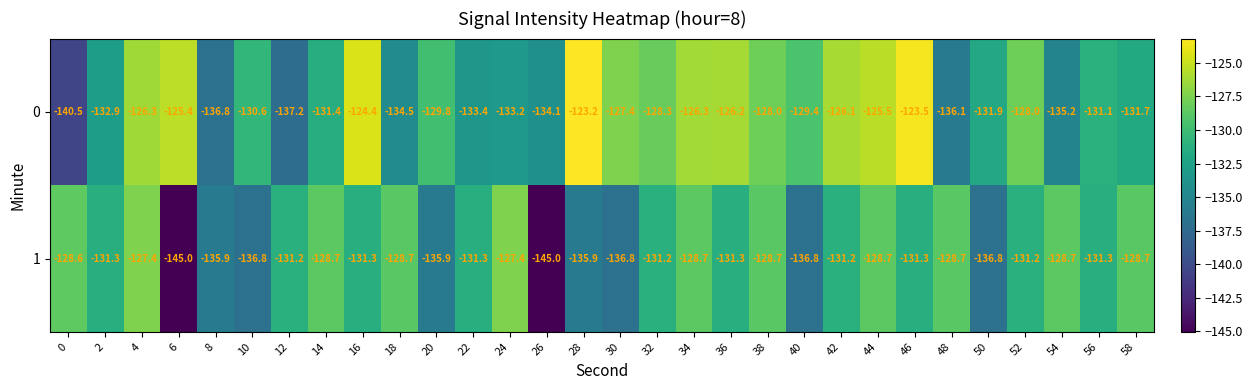

At which label does 0 first exceed -129?

4